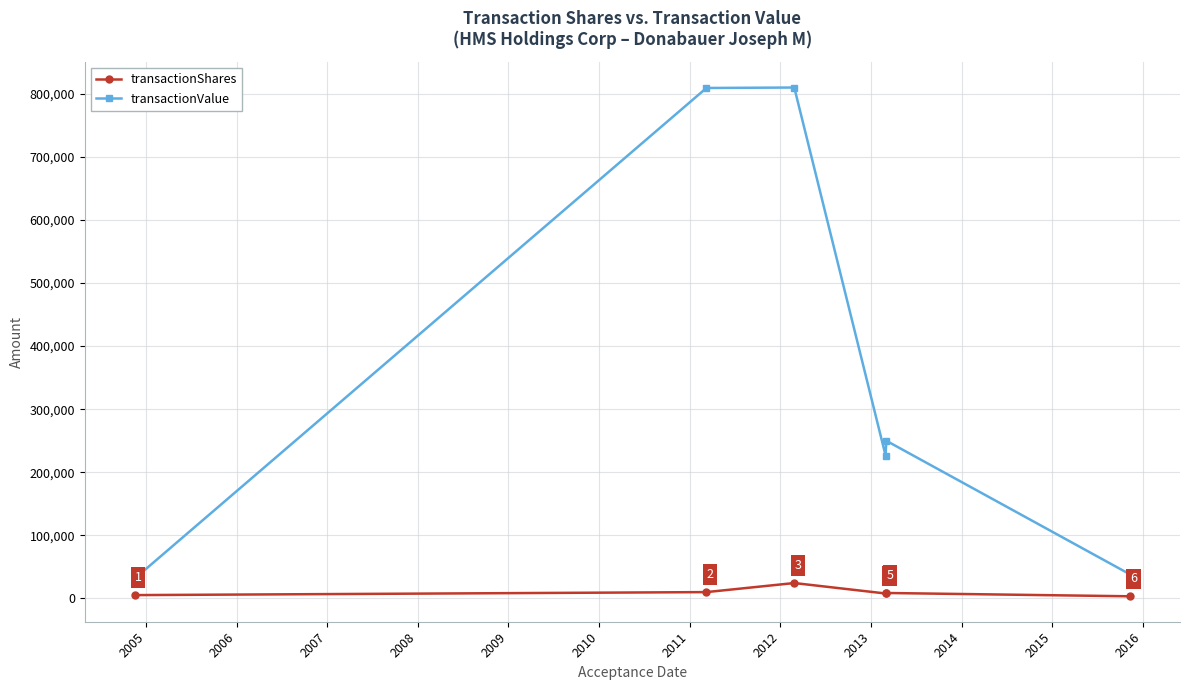

What is the smallest value displayed?

3364